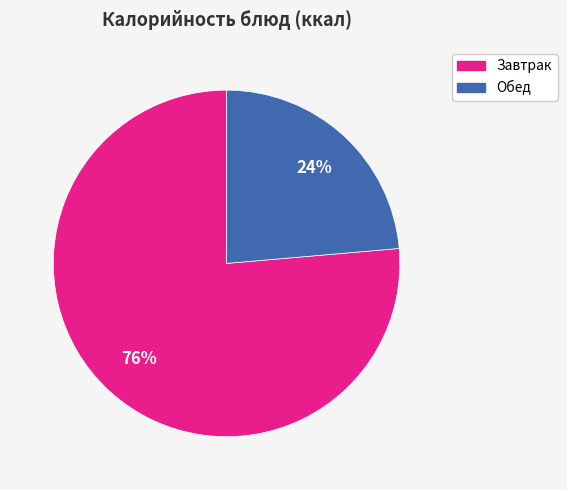

To the nearest percent, what portion does Завтрак represent?

76%